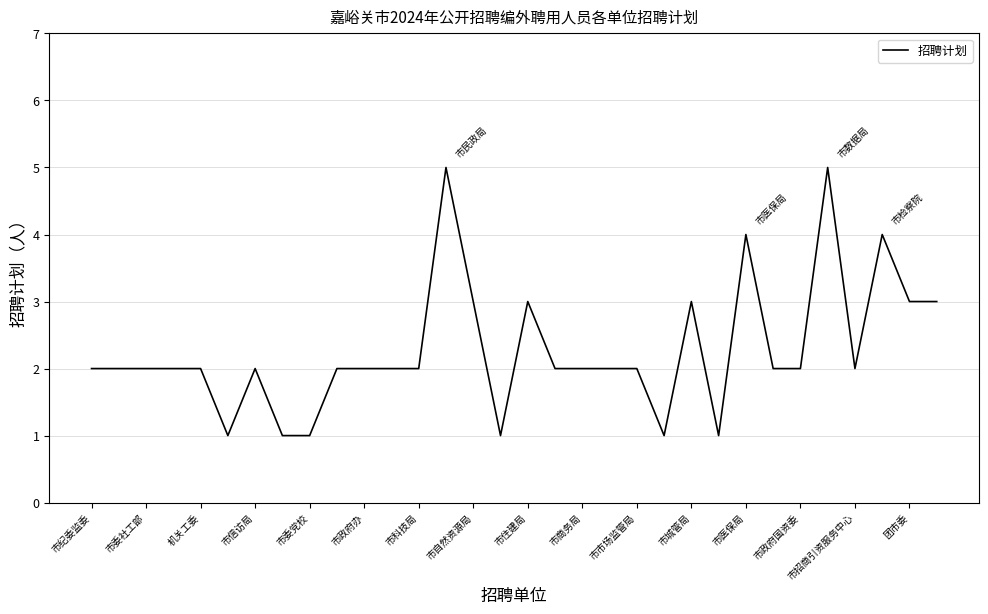

What is the change in value from 市住建局 to 市医保局?

+1